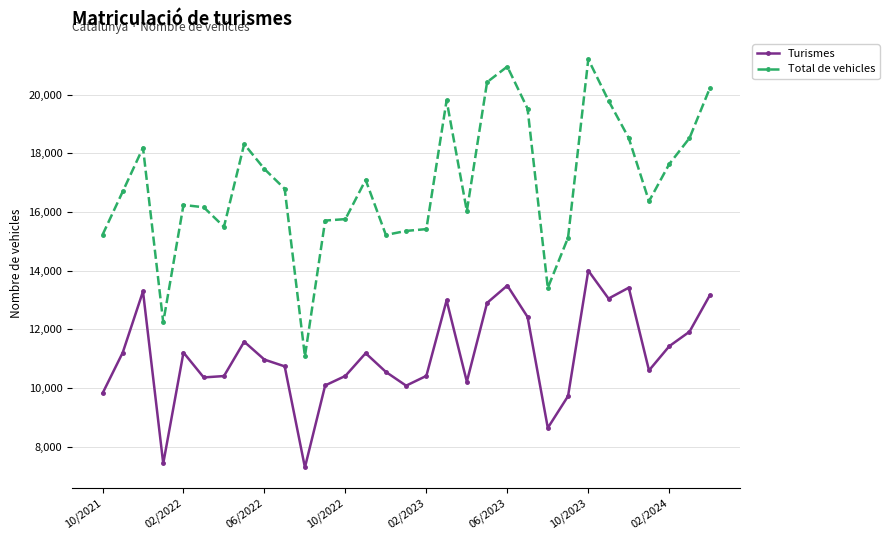

True or false: Turismes has more than 2 points higher than both neighbors.

True